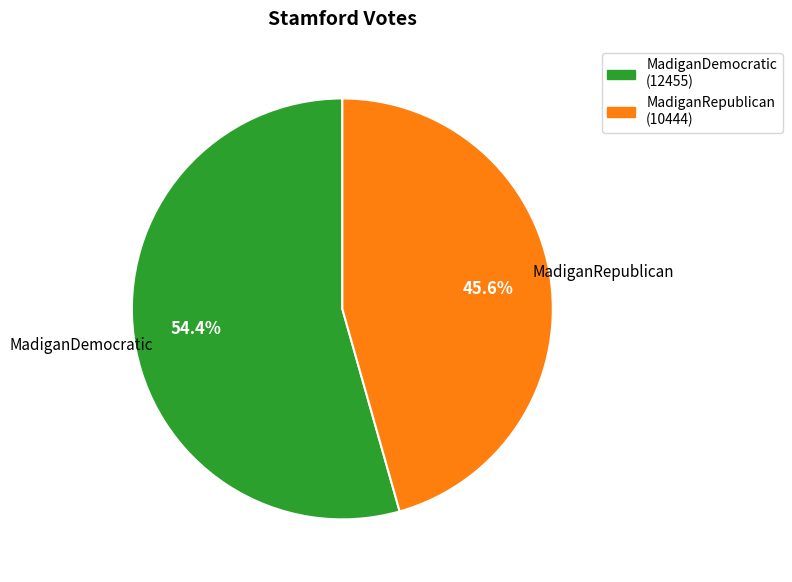

Which category accounts for the majority?

MadiganDemocratic